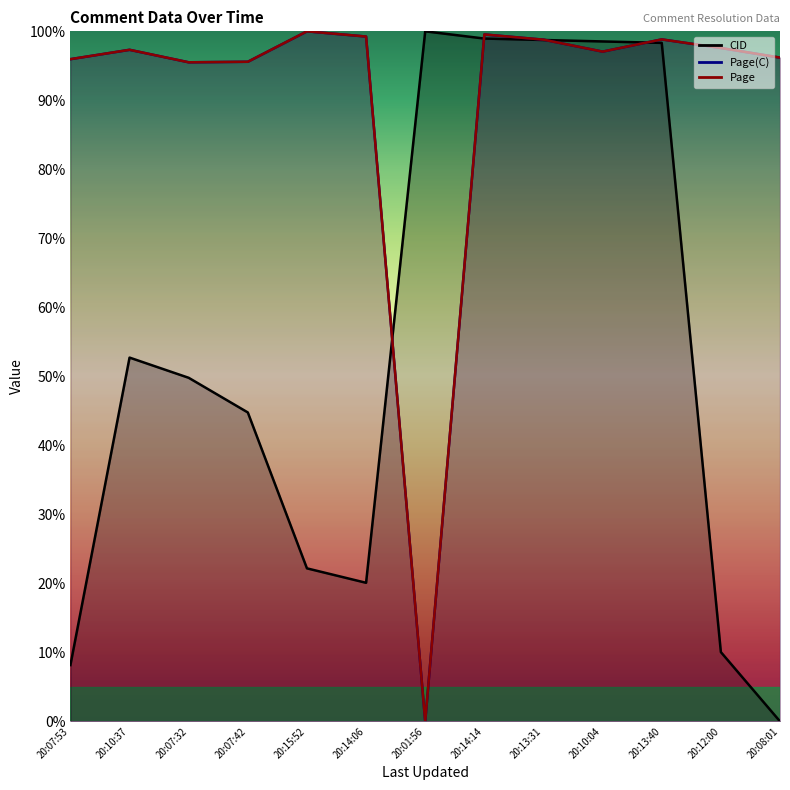

Where do Page(C) and CID first cross each other?

20:14:06 and 20:01:56